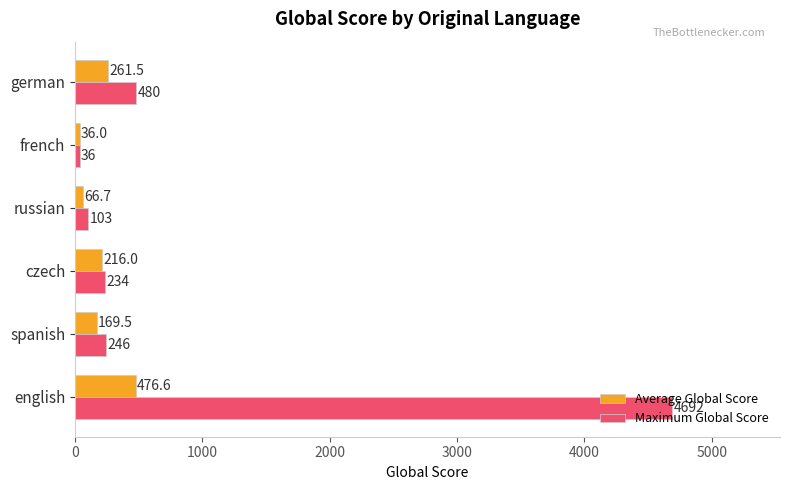

At which category is the sum across all series the highest?

english